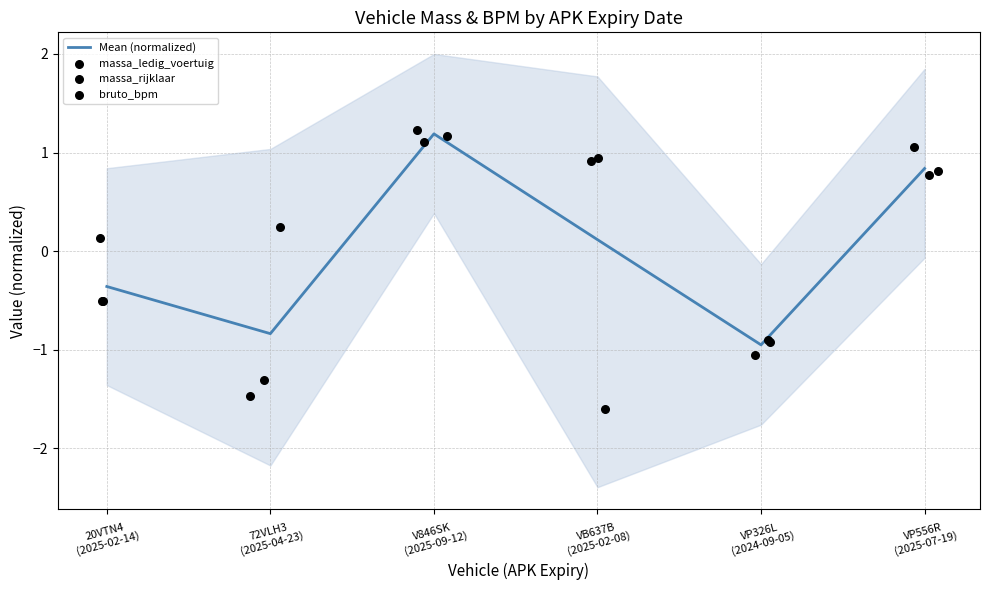

At which category is the sum across all series the highest?

V846SK
(2025-09-12)